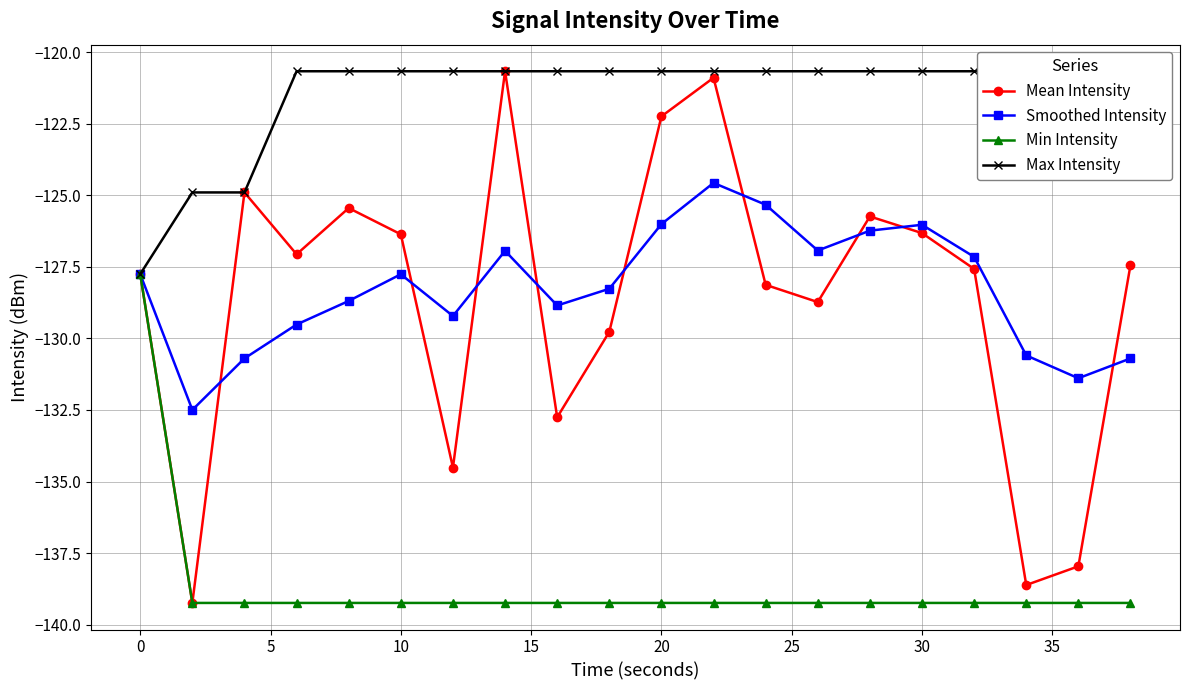

What is the minimum value for Mean Intensity?

-139.2